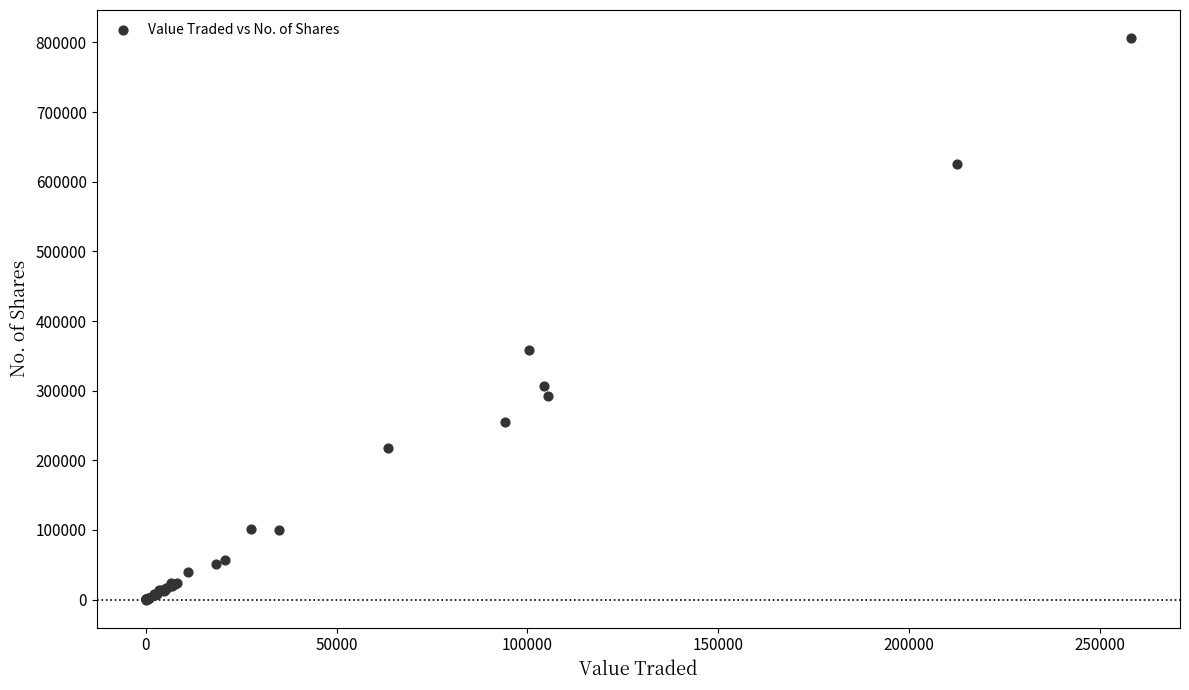

What Y value in the scatter plot is closest to 403183?

359062